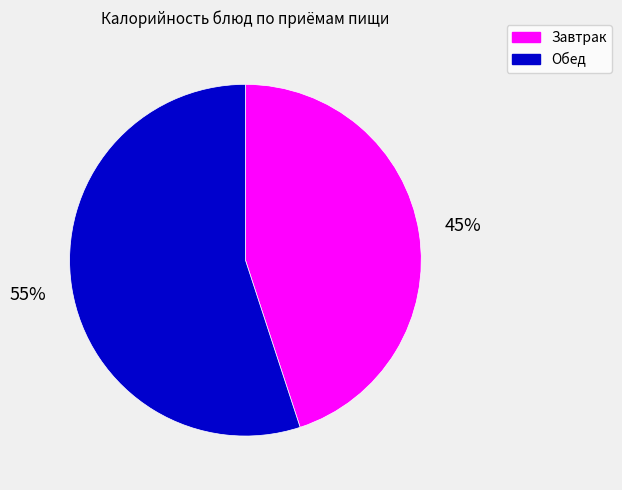

Is there a majority slice in this chart?

Yes